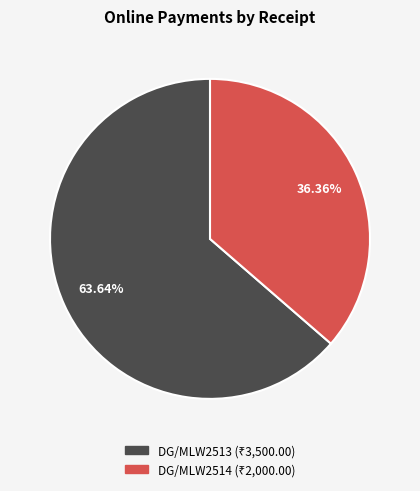

To the nearest percent, what portion does DG/MLW2513 represent?

64%